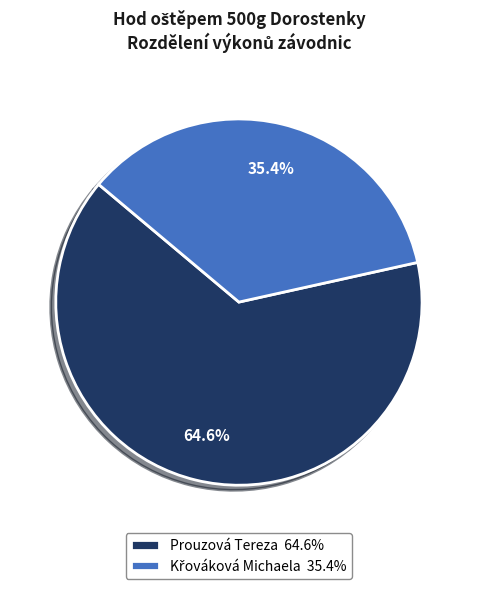

To the nearest percent, what percentage of the pie is Prouzová Tereza?

65%